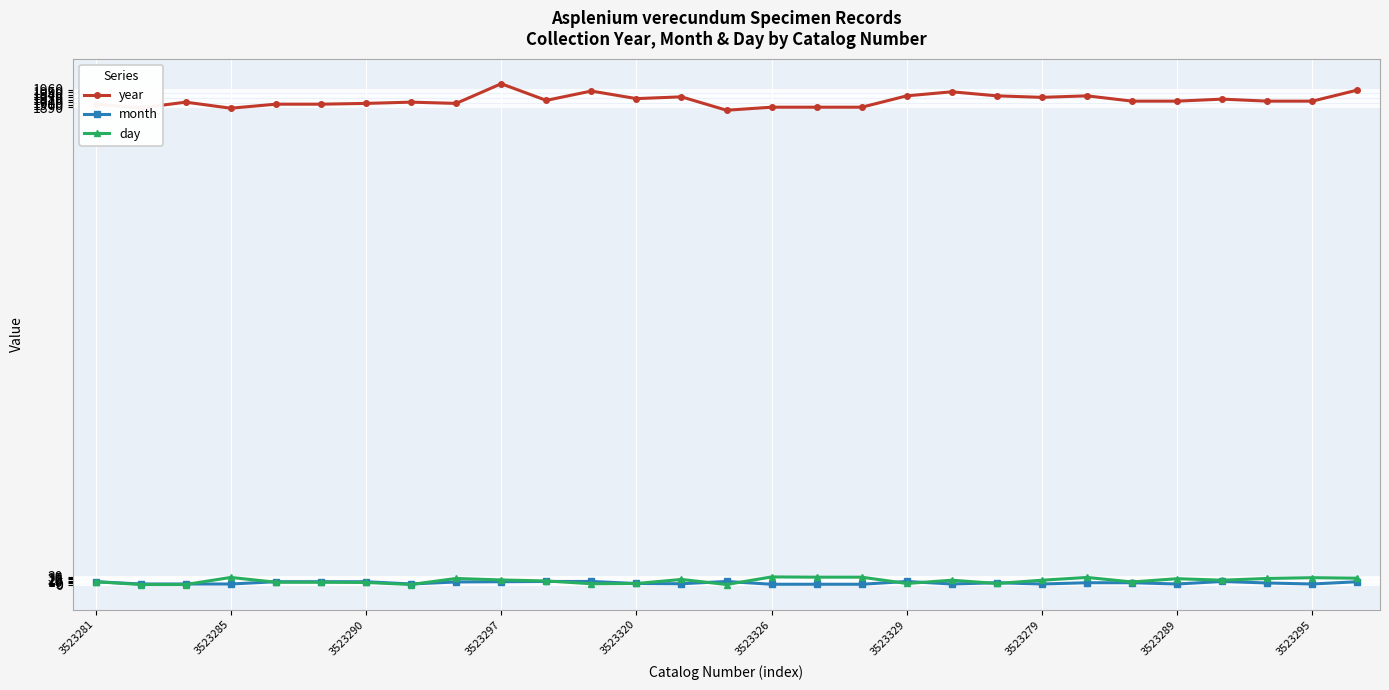

What is the average value of the year series?

1918